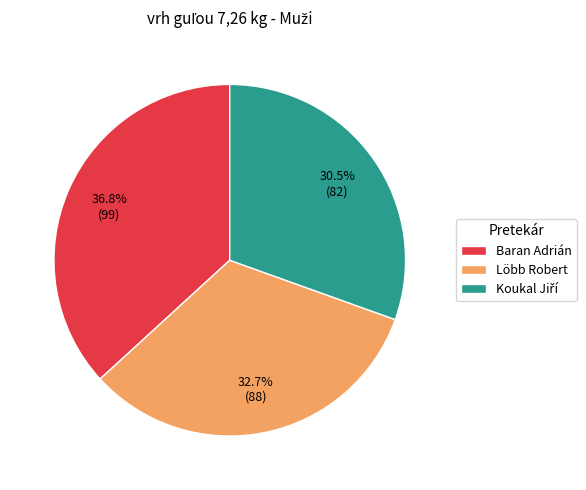

How many segments does this pie chart have?

3